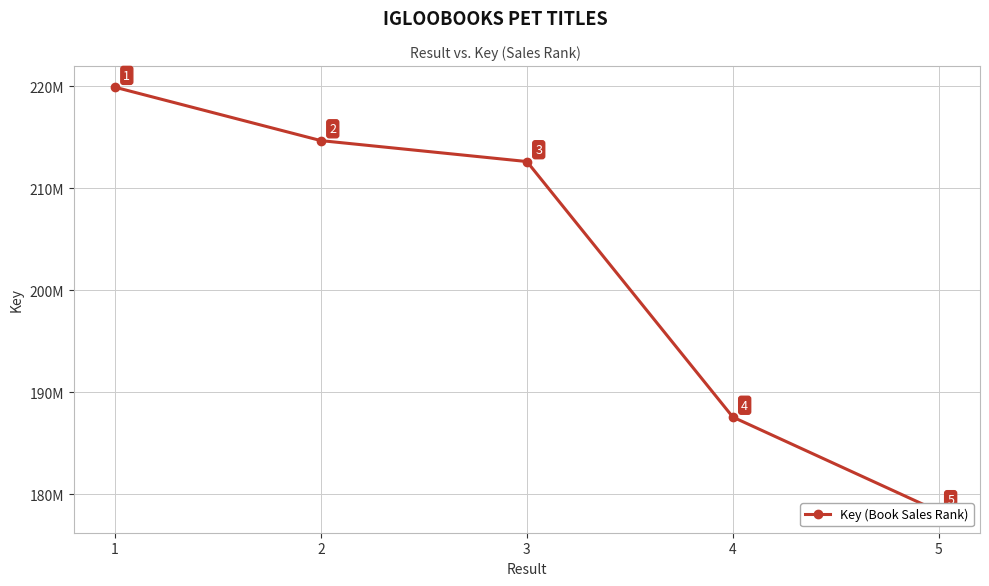

What is the difference between the maximum and second lowest values?

32344081